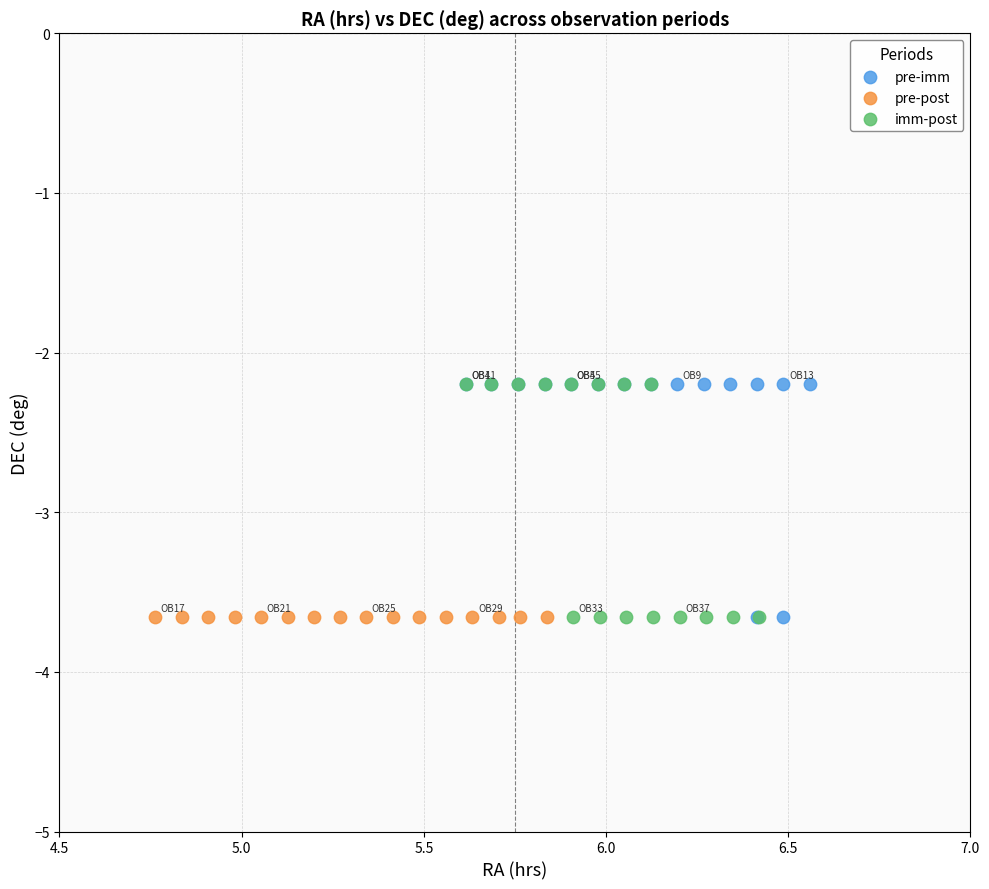

What are all the series names shown in the legend?

pre-imm, pre-post, imm-post